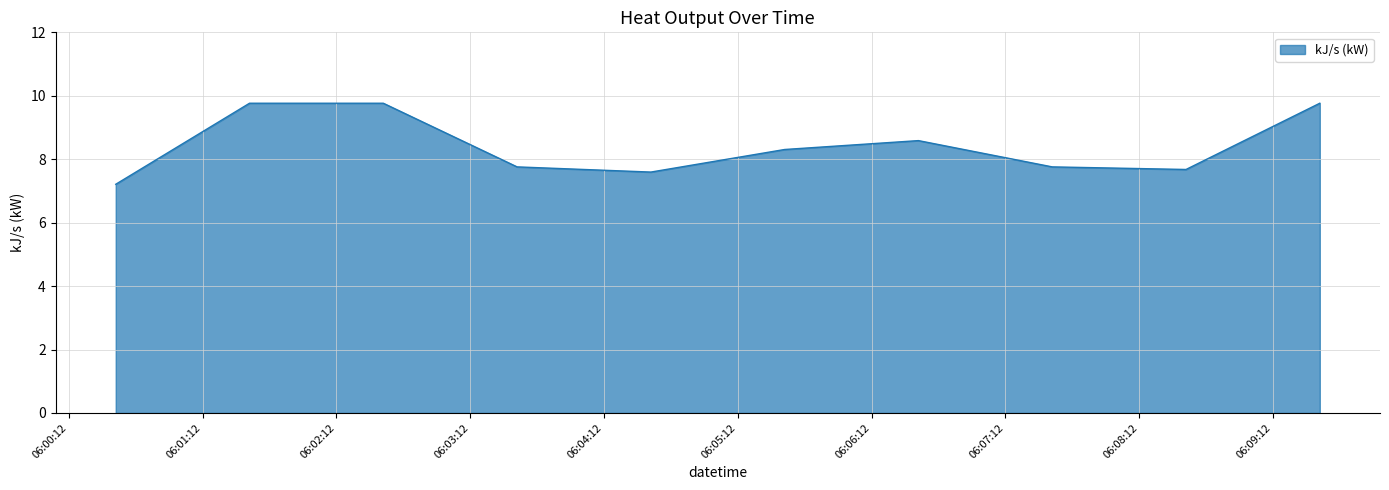

How many lines are shown in the chart?

1